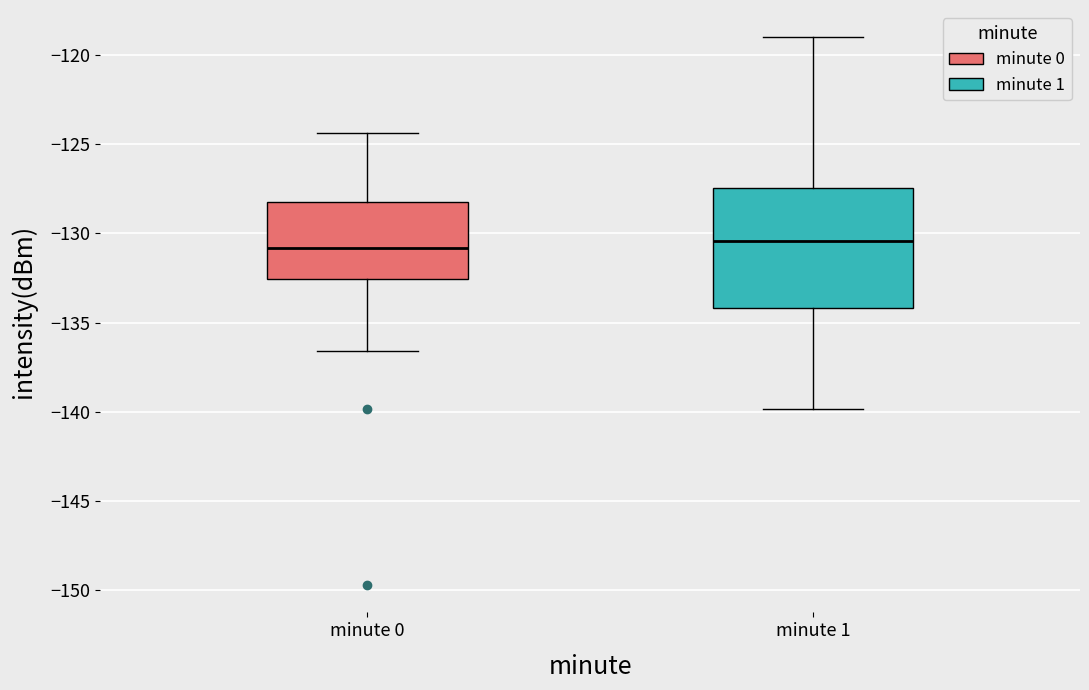

Reading left to right, transcribe this box plot: for each box, give where its median line is, the range the box spans, and where its two whiskers end, as read against the y-axis. The values are not printed on the chart, so give them approximately, as read against the axis.

minute 0: median -131.0, box -132.5 to -128.5, whiskers -136.5 to -124.5
minute 1: median -130.5, box -134.0 to -127.5, whiskers -140.0 to -119.0